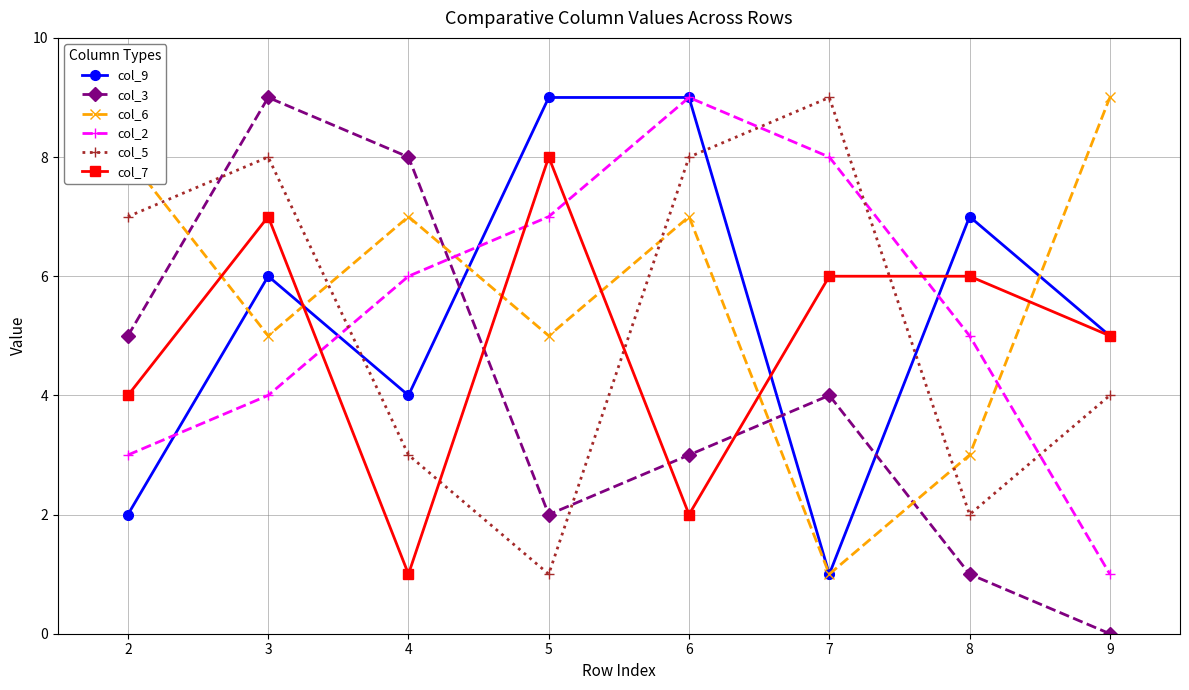

The col_7 series shows 8 at 8. True or false?

False